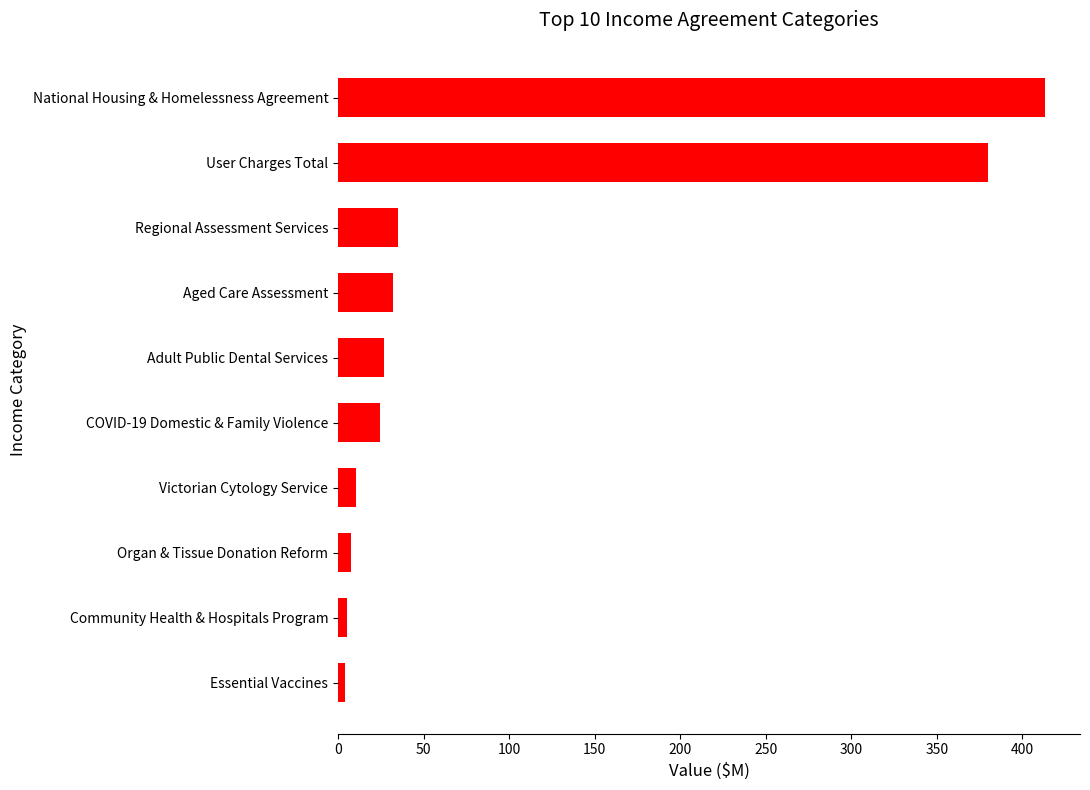

Count the number of categories in the chart.

10